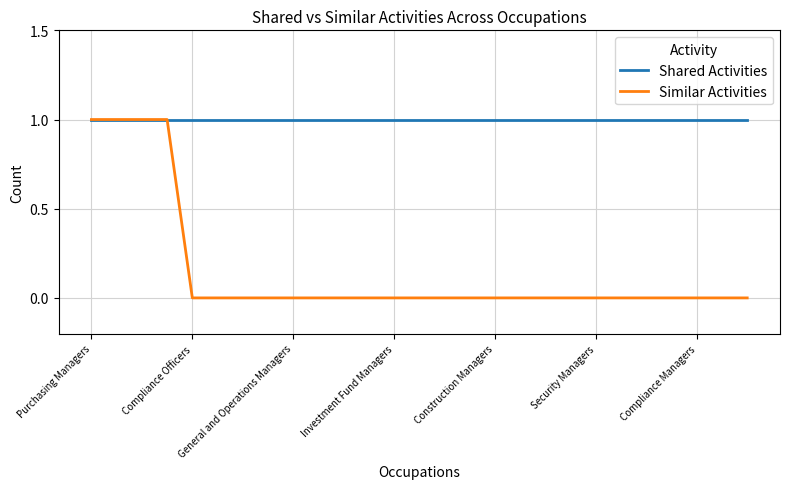

Rank the series by their average value, from lowest to highest.

Similar Activities, Shared Activities